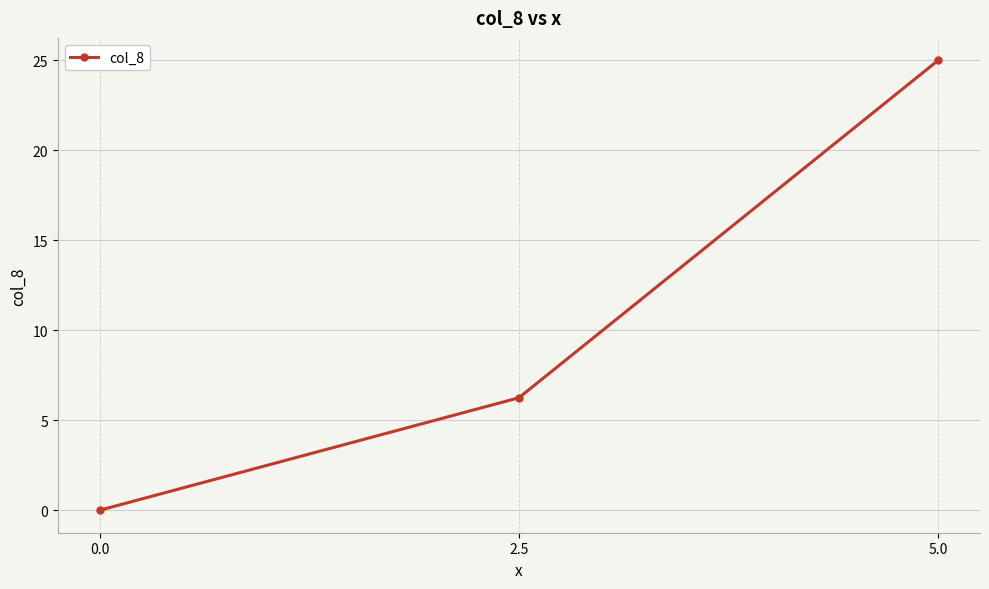

List the labels in order of value, smallest first.

0.0, 2.5, 5.0